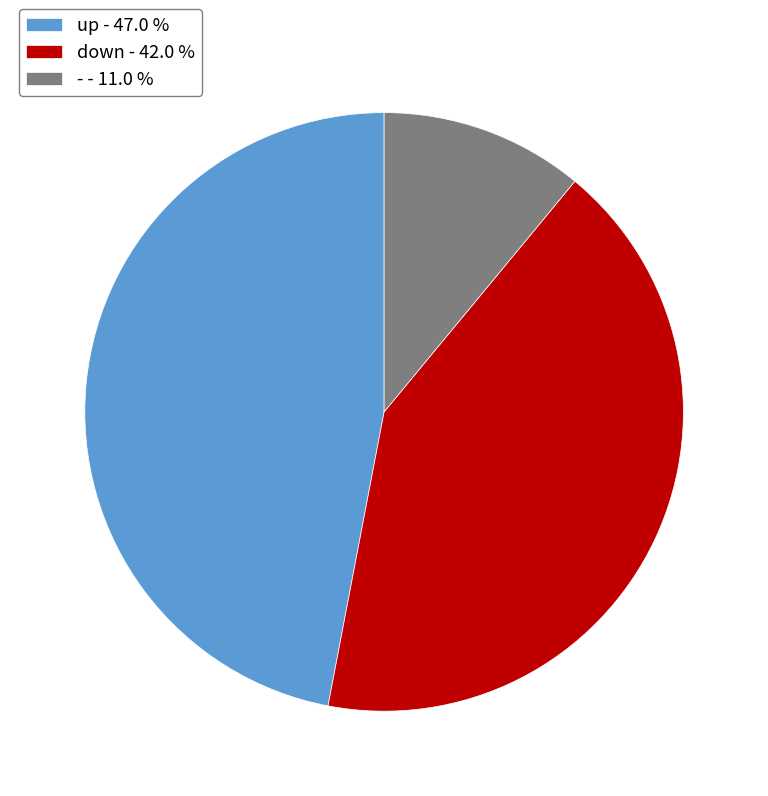

How many slices are in this pie chart?

3